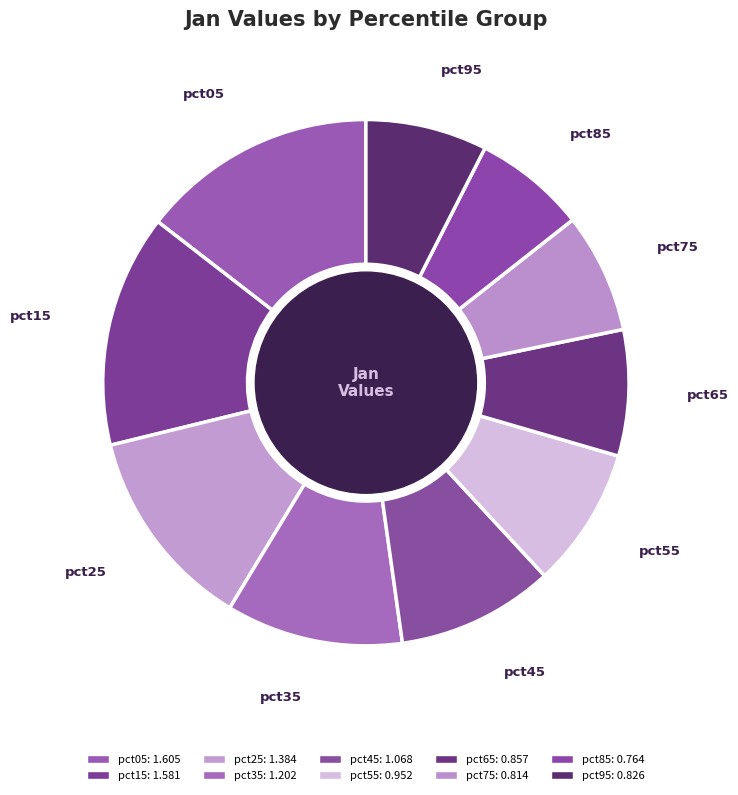

Combined, what portion of the pie is pct85 and pct55?

15.5%